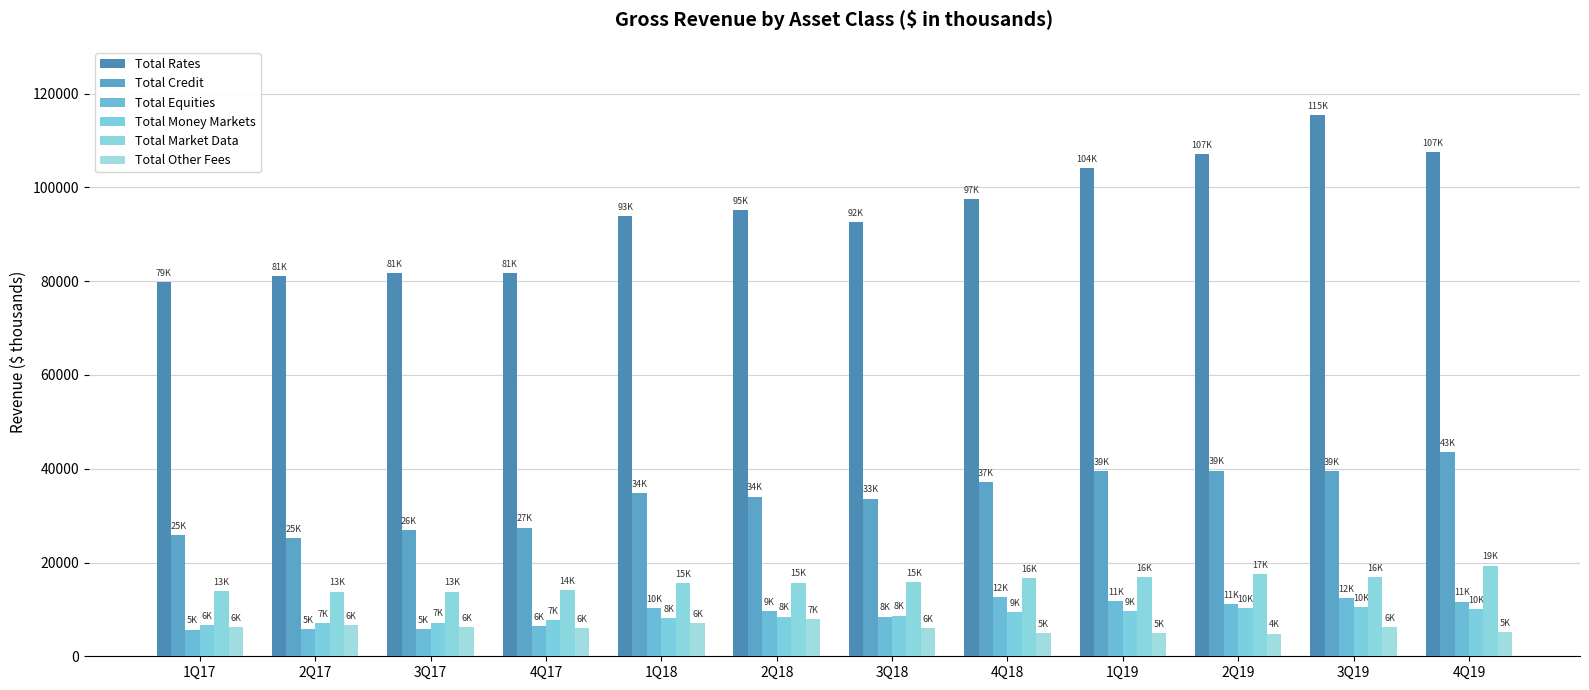

What position from the right is 3Q19?

2